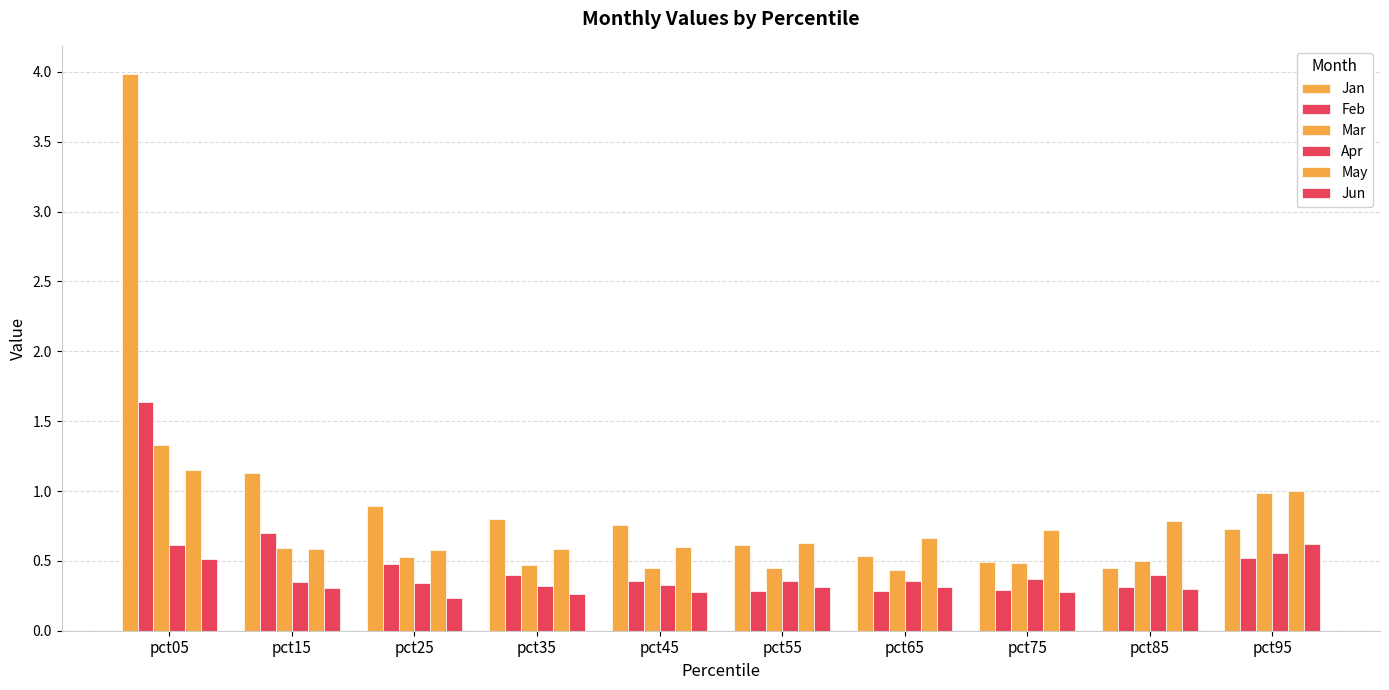

What is the spread (max minus min) of values at pct85?

0.5